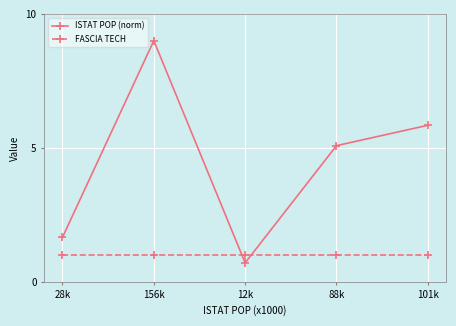

Which series ends up on top after the final intersection of FASCIA TECH and ISTAT POP (norm)?

ISTAT POP (norm)